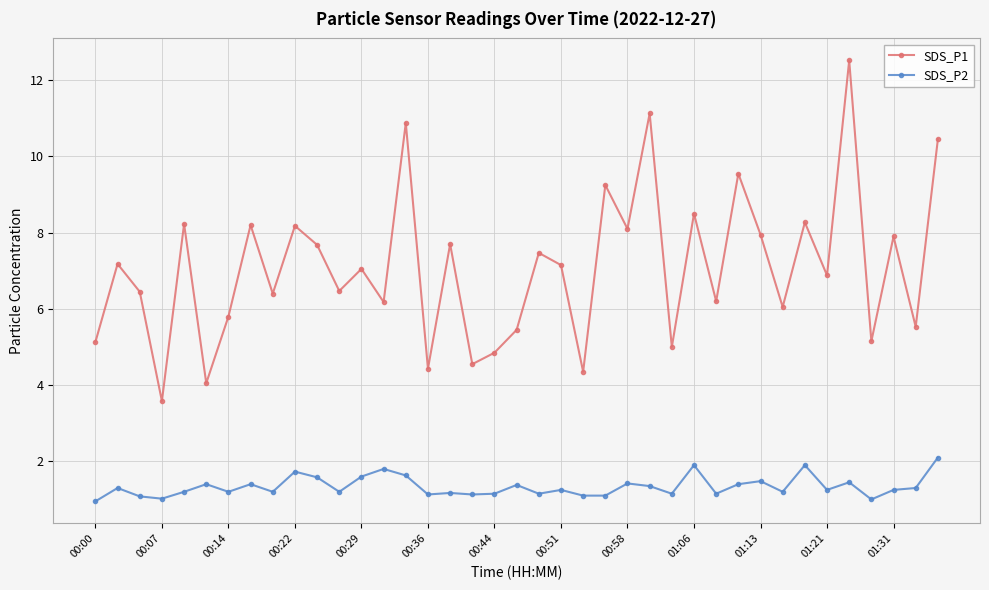

Which series has the largest total across all categories?

SDS_P1